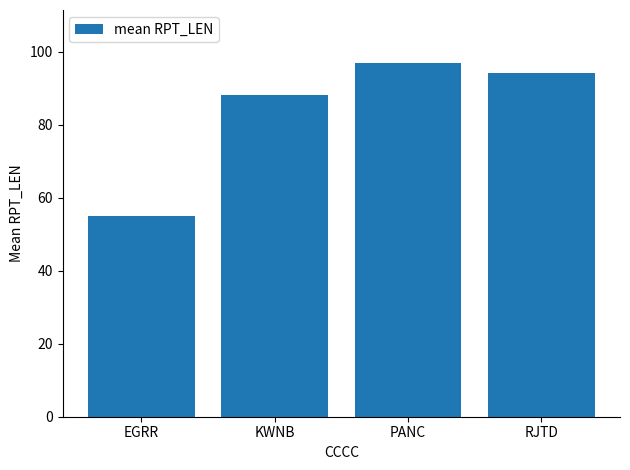

At which label is the value closest to 75?

KWNB